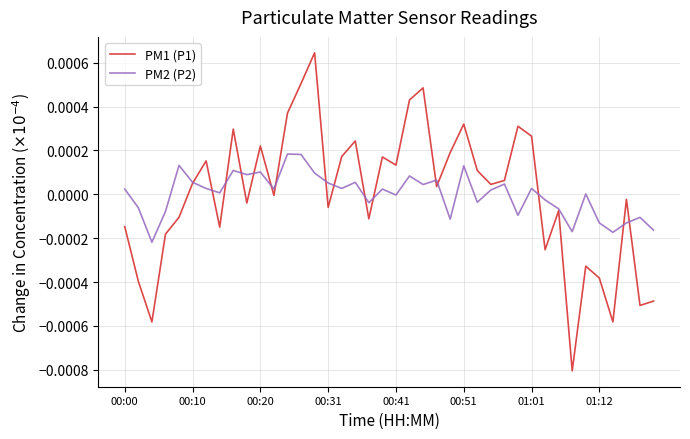

Is this an area chart (filled region under the line)?

No